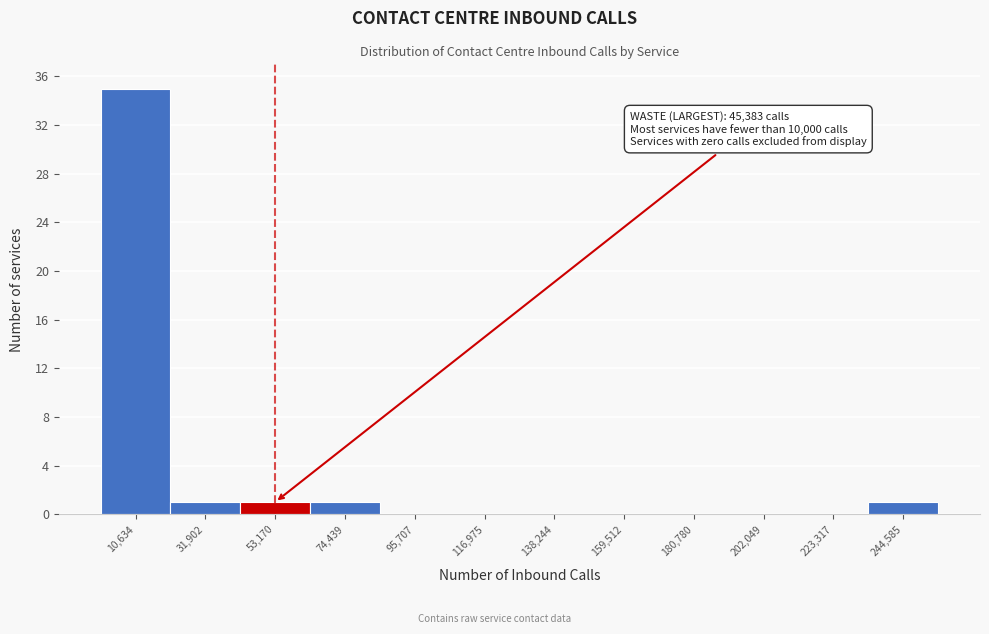

Over which range of the x-axis is the bar tallest?

0 to 20000